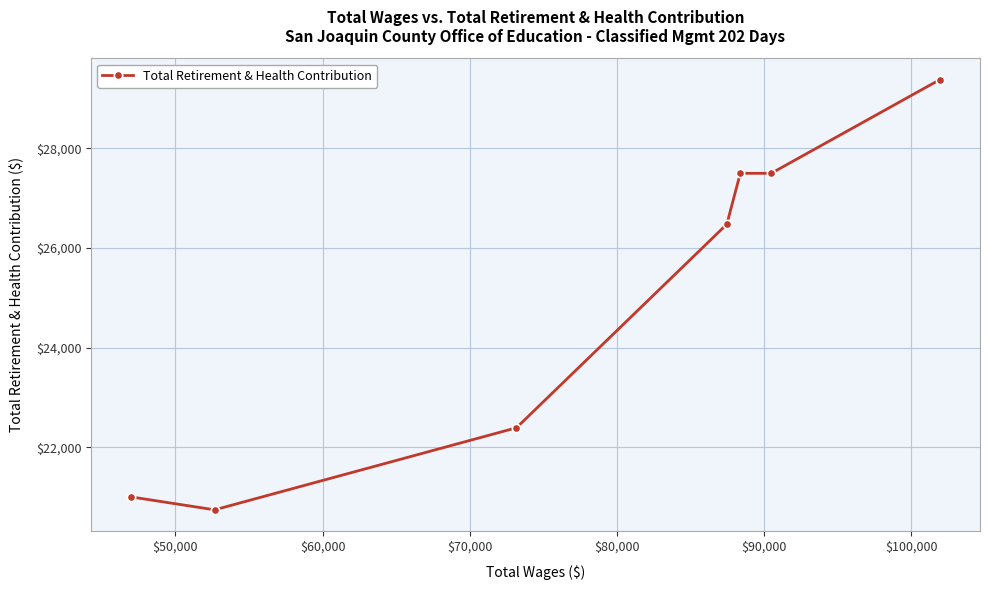

True or false: there are more than 1 points higher than both neighbors.

False